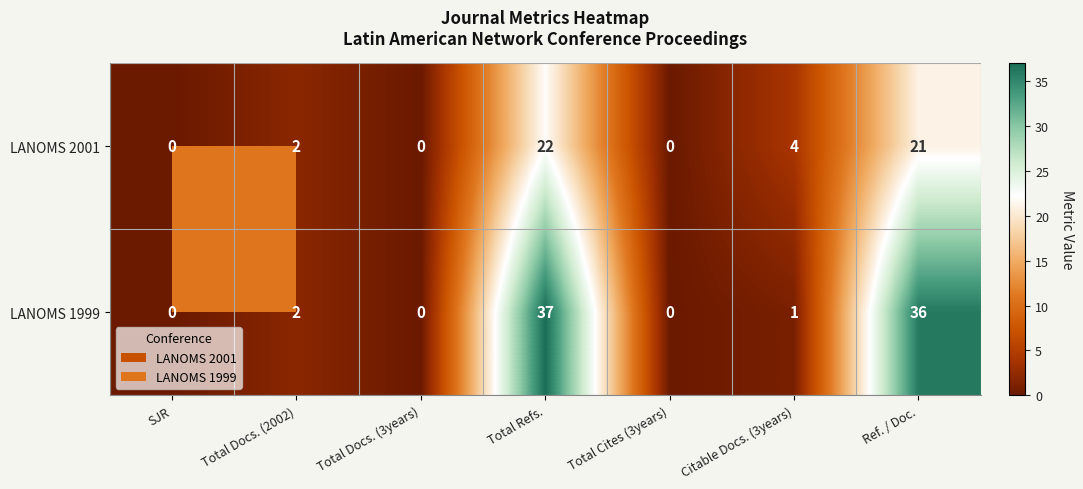

How many series are shown in this chart?

2